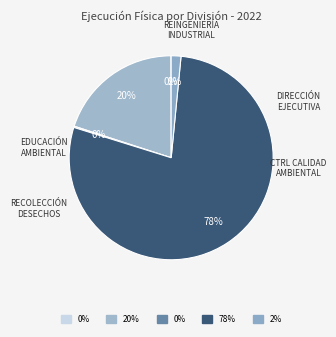

Count the number of slices in the pie.

5